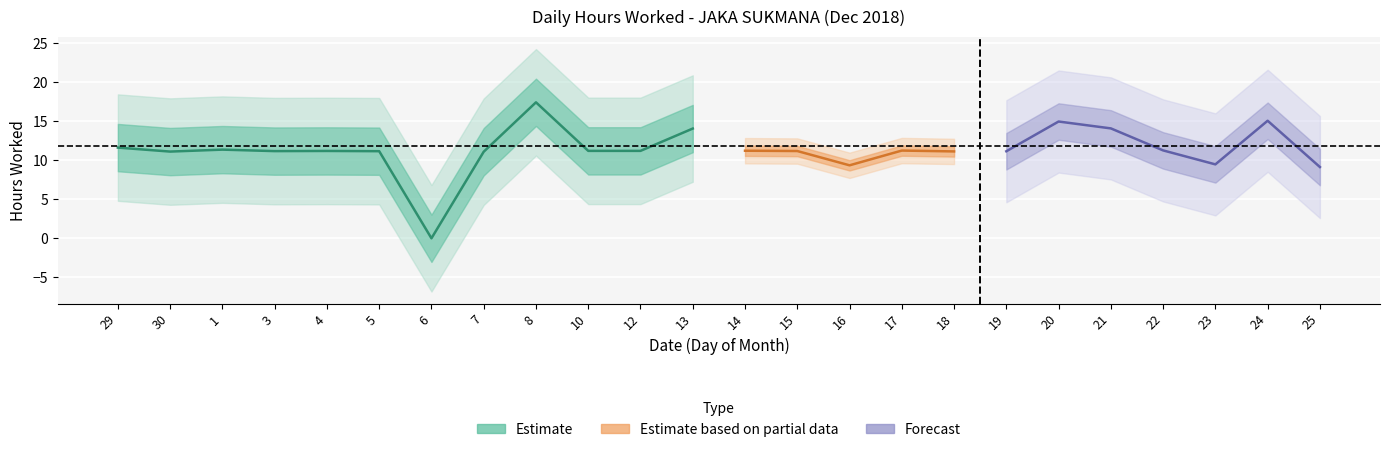

Read the value at 1.

11.4